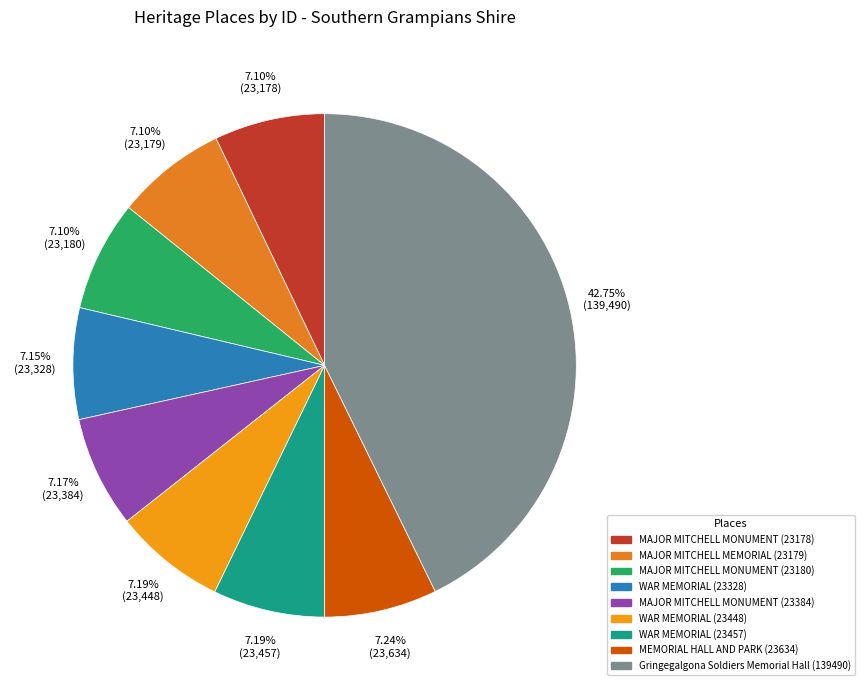

Count the number of slices in the pie.

9